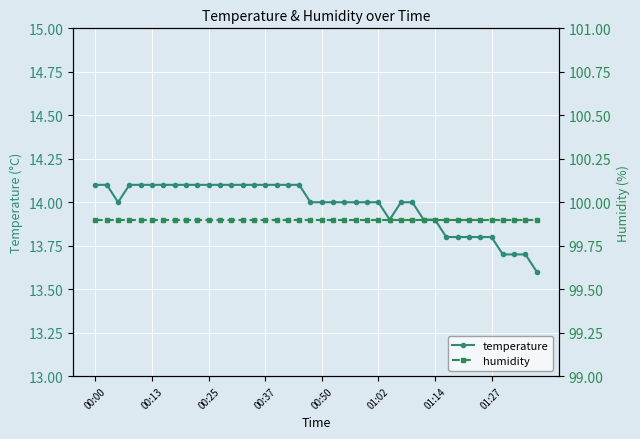

True or false: temperature has a value of 4.7 at 32.

False